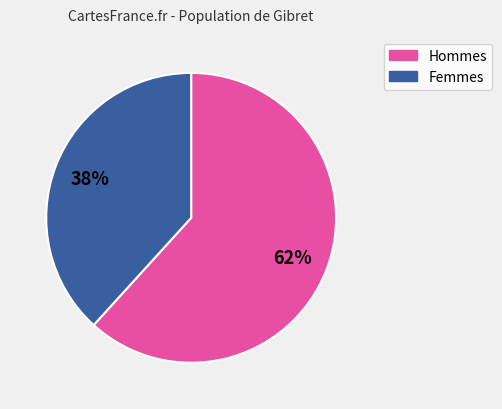

To the nearest percent, what is the average slice percentage?

50%